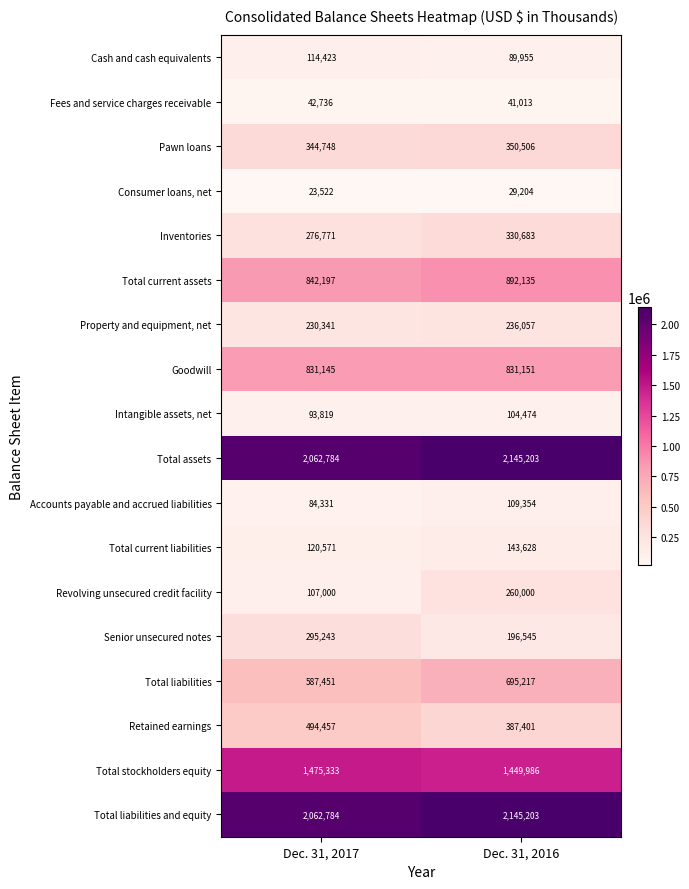

Is the value of Inventories at Dec. 31, 2017 greater than the value of Total stockholders equity at Dec. 31, 2016?

No